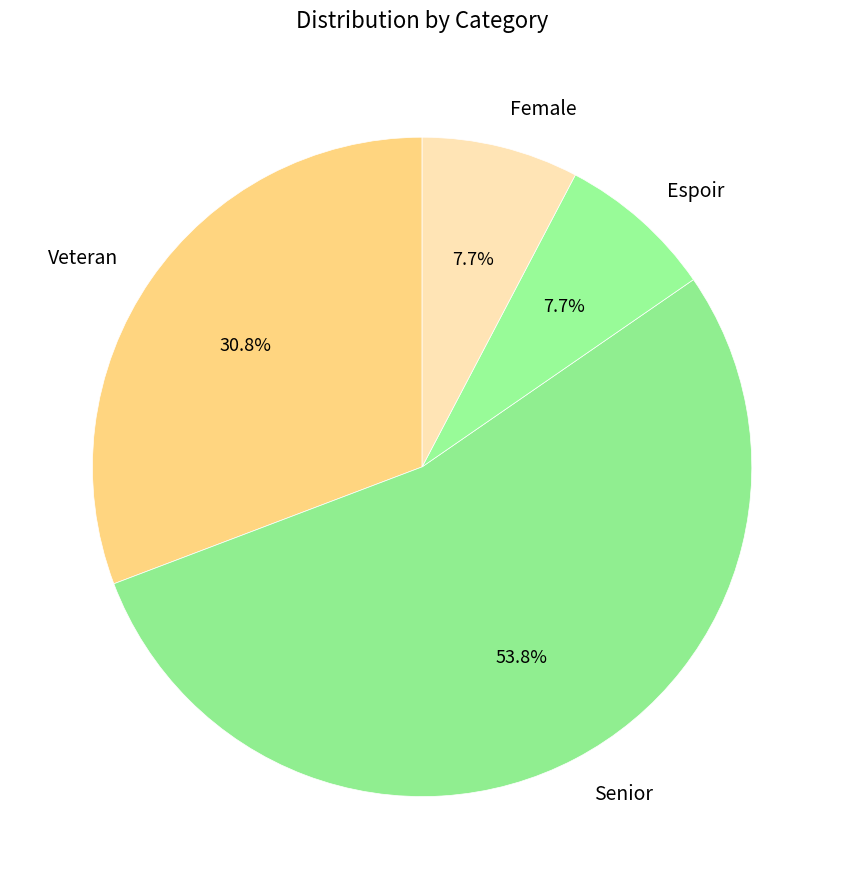

How many segments does this pie chart have?

4